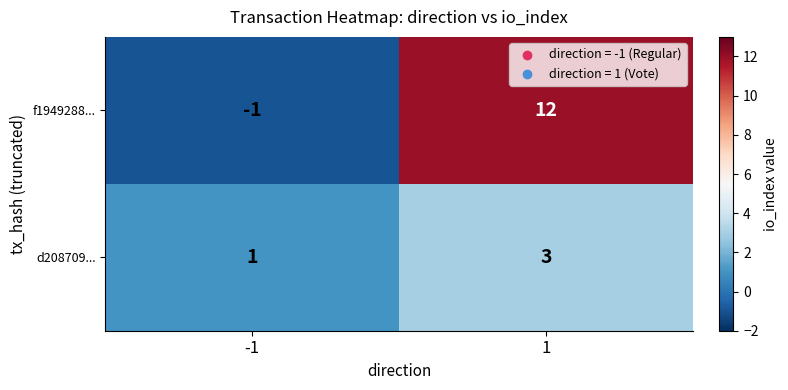

Rank the series by their maximum value, from lowest to highest.

d208709..., f1949288...